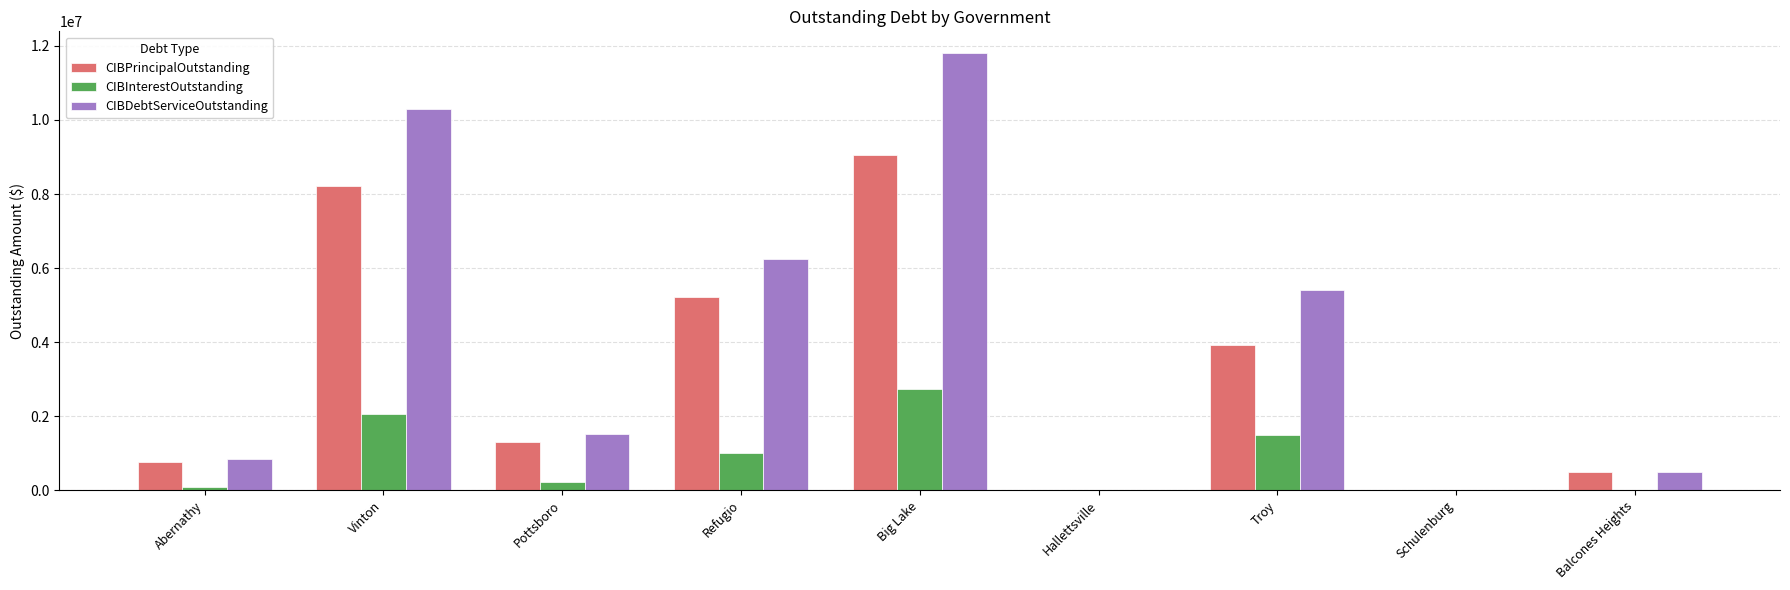

What is the sum of all CIBInterestOutstanding values?

7608530.1